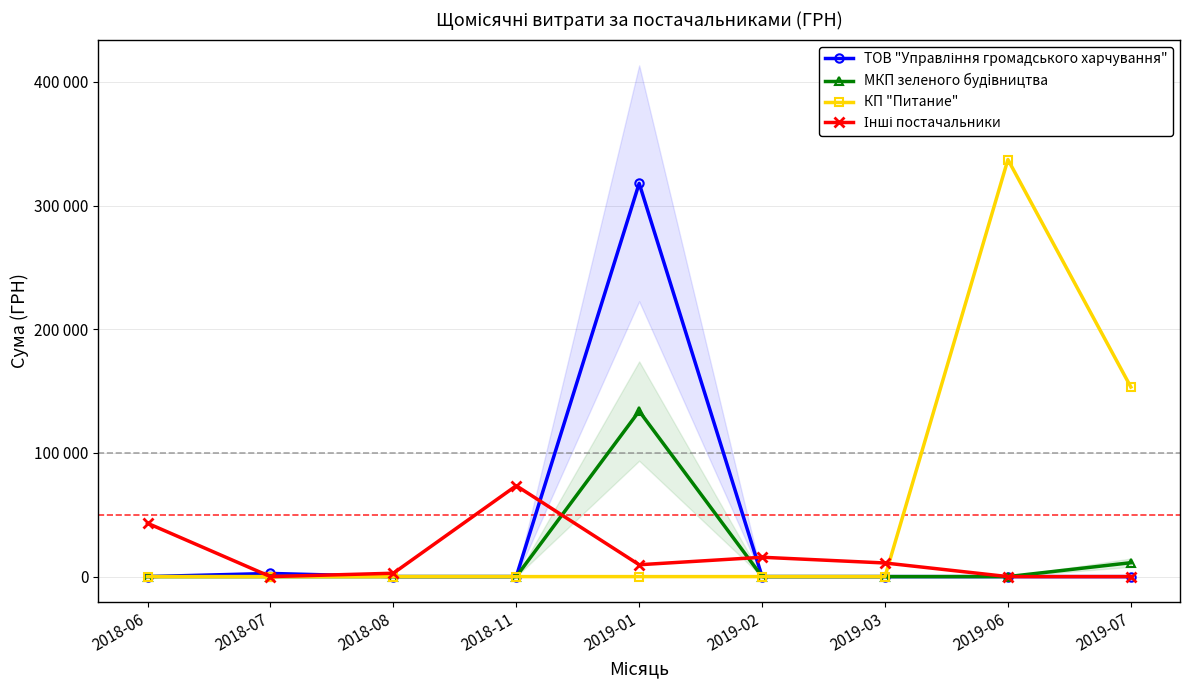

True or false: ТОВ "Управління громадського харчування" has more than 1 points higher than both neighbors.

True